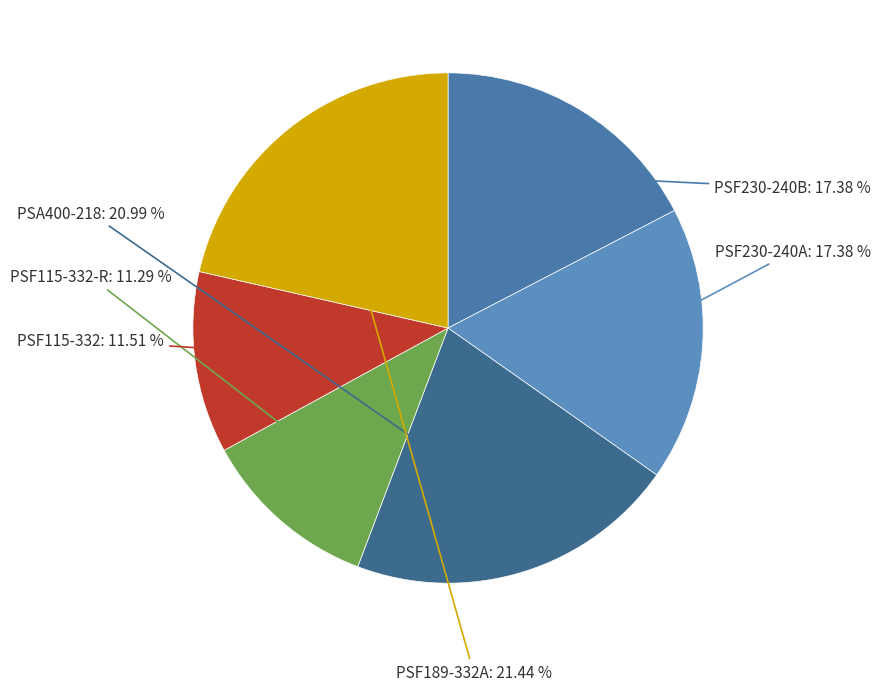

How many slices are in this pie chart?

6